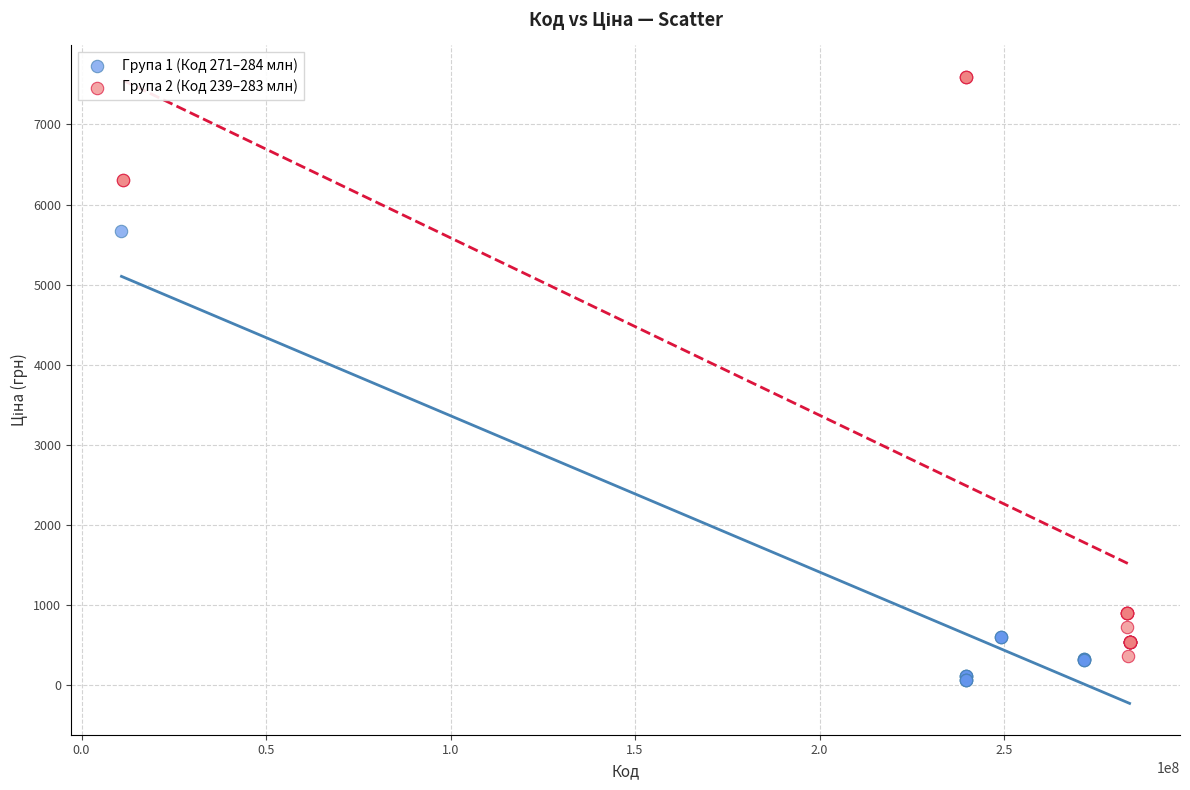

What are all the series names shown in the legend?

Група 1 (Код 271–284 млн), Група 2 (Код 239–283 млн)